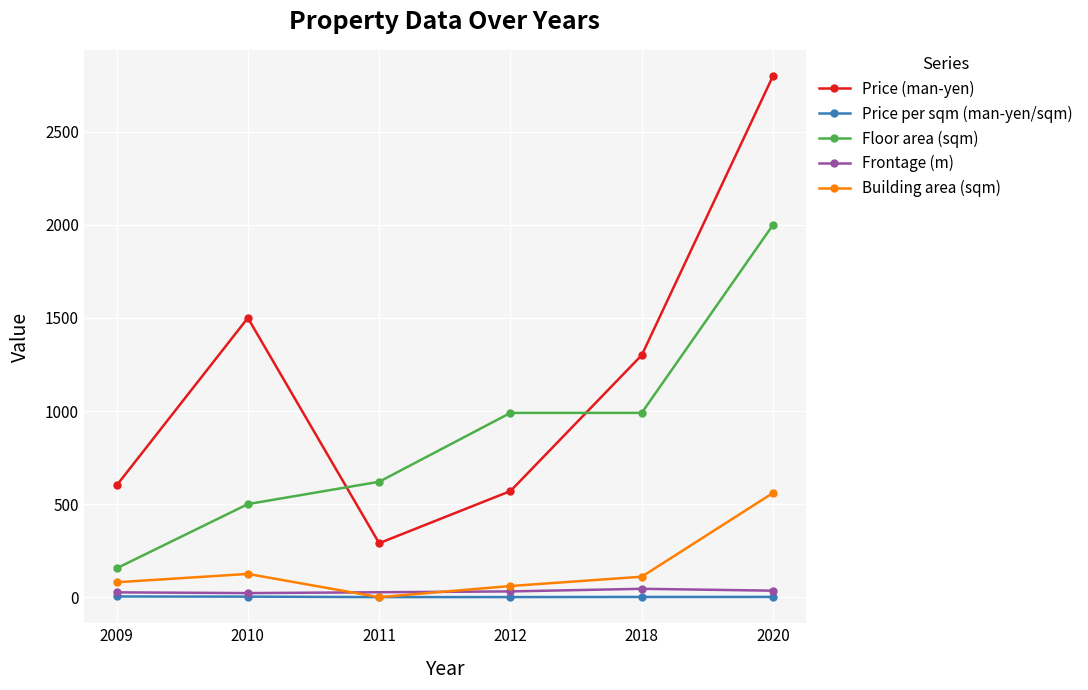

At which label is Price (man-yen) closest to 1545?

2010